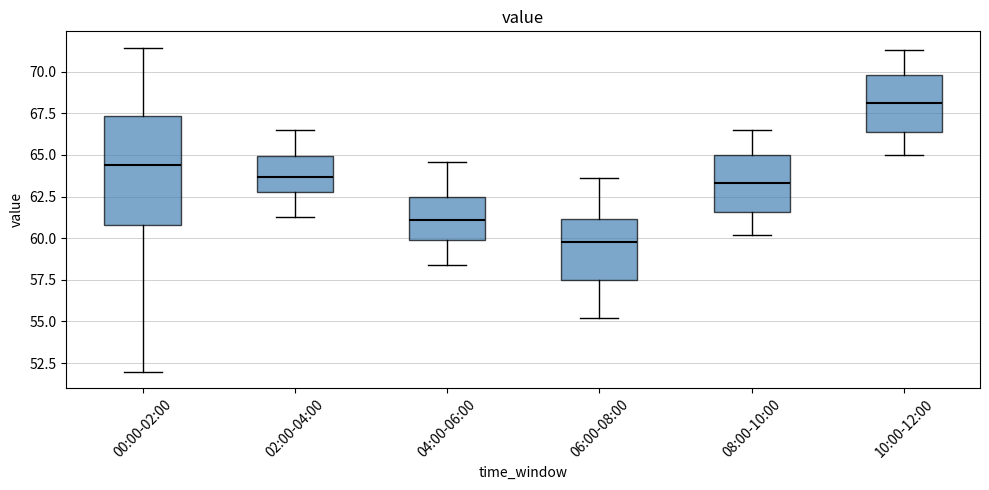

Reading left to right, read every box against the y-axis: the position of its median line, the range the box covers, and the ends of its whiskers. The values are not printed on the chart, so give them approximately, as read against the axis.

00:00-02:00: median 64.5, box 61.0 to 67.5, whiskers 52.0 to 71.5
02:00-04:00: median 63.5, box 63.0 to 65.0, whiskers 61.5 to 66.5
04:00-06:00: median 61.0, box 60.0 to 62.5, whiskers 58.5 to 64.5
06:00-08:00: median 60.0, box 57.5 to 61.0, whiskers 55.0 to 63.5
08:00-10:00: median 63.5, box 61.5 to 65.0, whiskers 60.0 to 66.5
10:00-12:00: median 68.0, box 66.5 to 70.0, whiskers 65.0 to 71.5